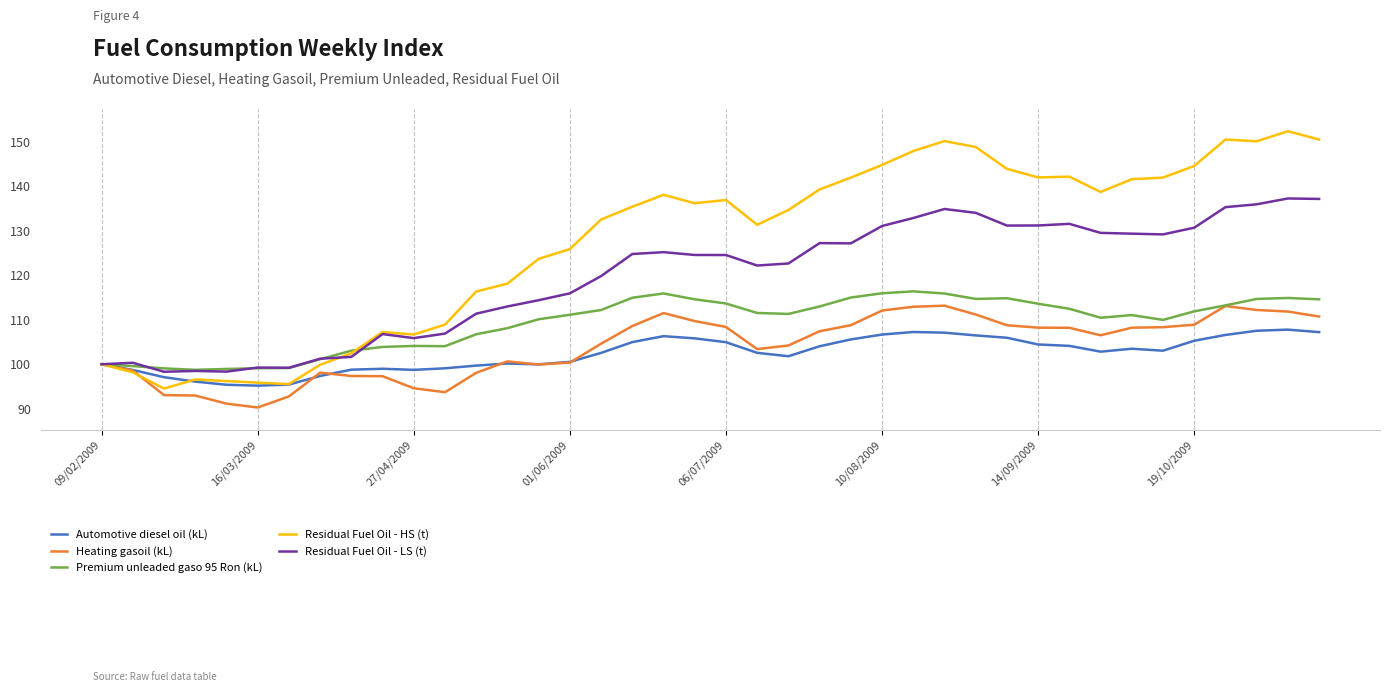

What are all the series names shown in the legend?

Automotive diesel oil (kL), Heating gasoil (kL), Premium unleaded gaso 95 Ron (kL), Residual Fuel Oil - HS (t), Residual Fuel Oil - LS (t)